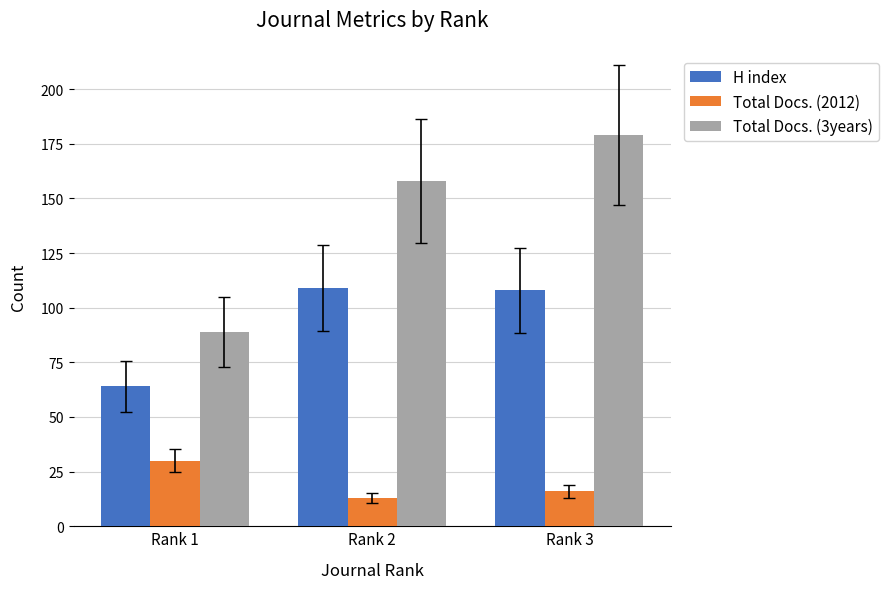

What is the highest value of the H index series?

109